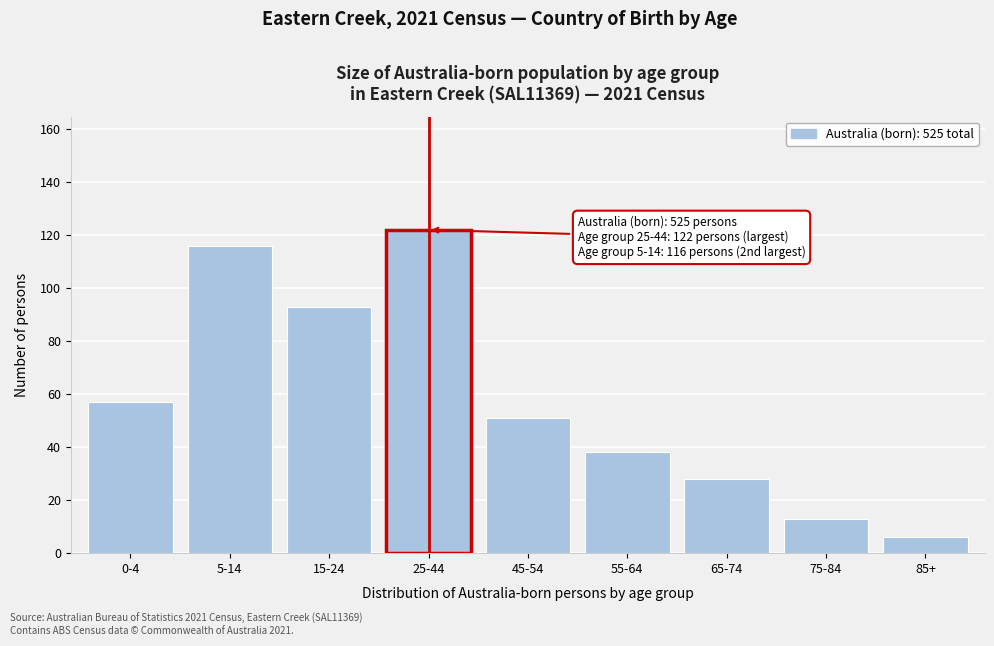

Reading right to left, transcribe all the data shown in this chart.

6	13	28	38	51	122	93	116	57